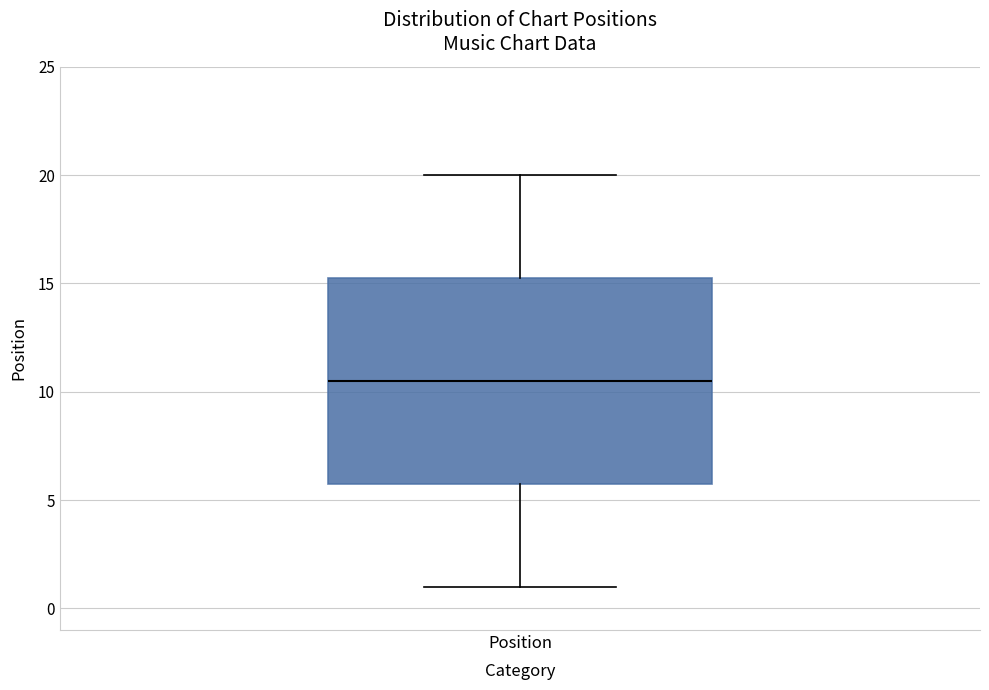

Where is the upper edge of the box for Position on the y-axis? The values are not printed on the chart, so give them approximately, as read against the axis.

15.5